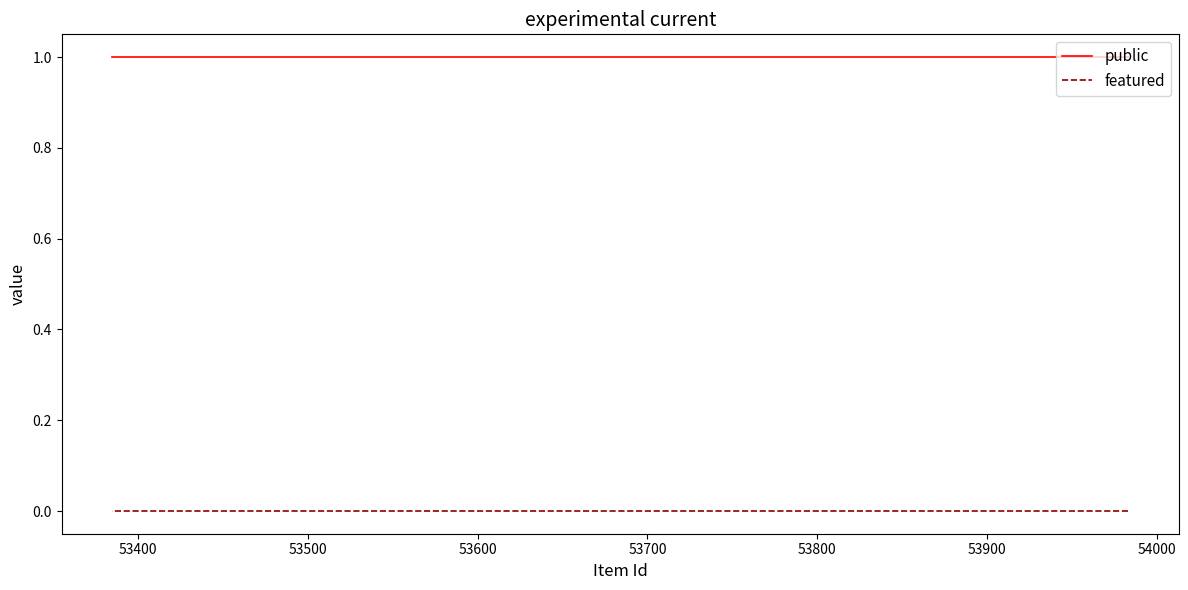

What is the greatest value displayed?

1